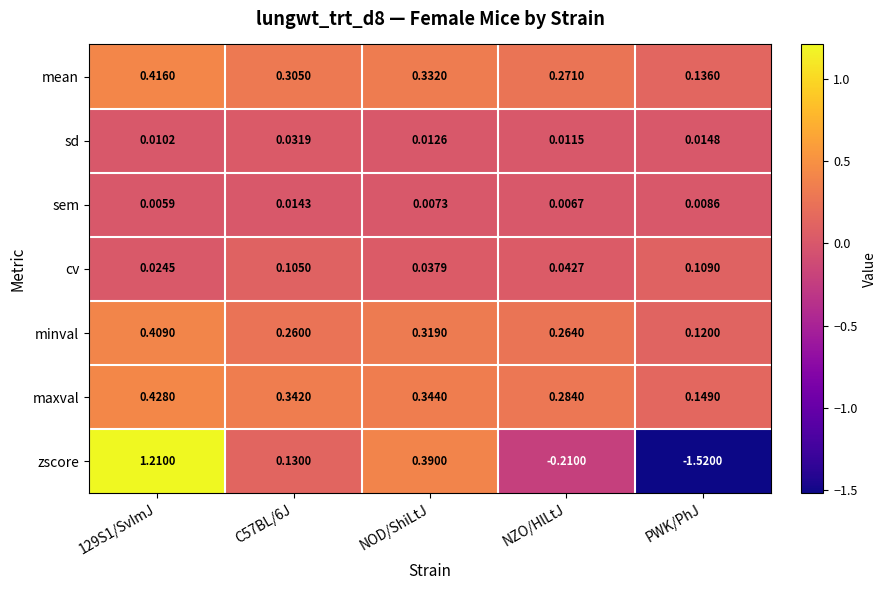

List the series in order of their peak value, lowest first.

sem, sd, cv, minval, mean, maxval, zscore